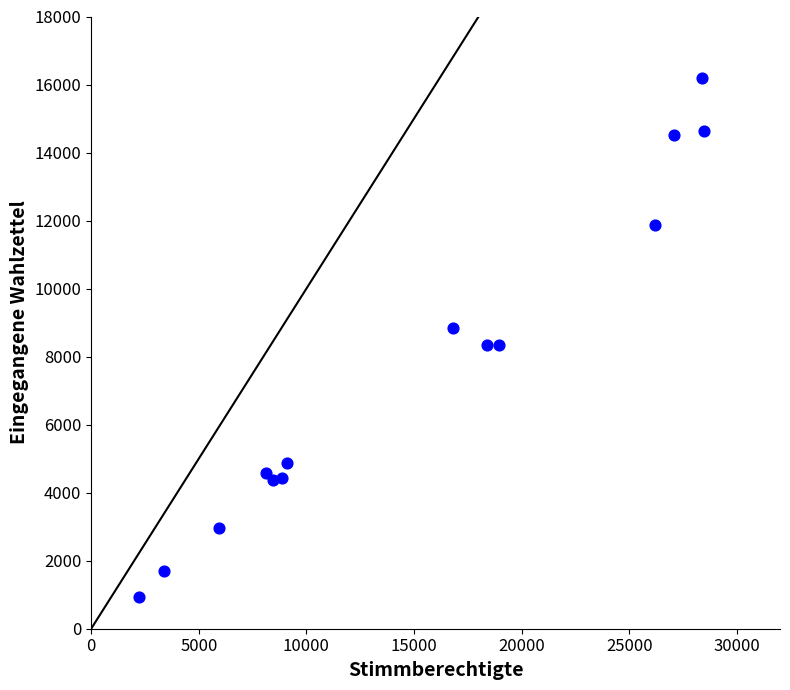

What is the range of X values (max minus min)?

26268